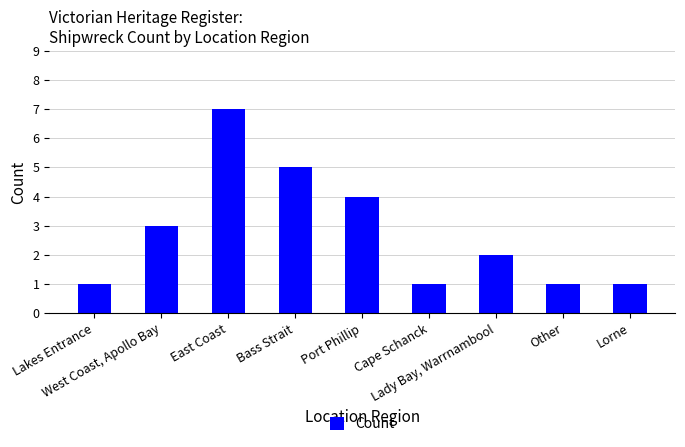

What is the value of the 9th bar from the left?

1